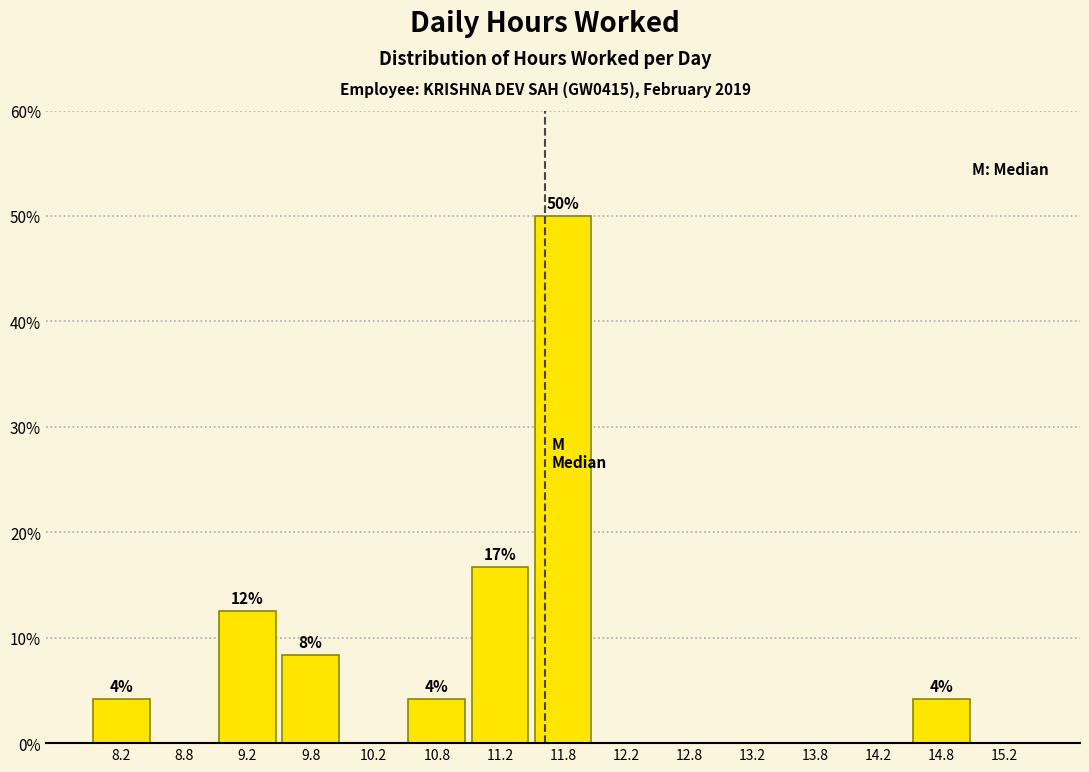

Which range on the x-axis has the tallest bar?

11.5 to 12.0